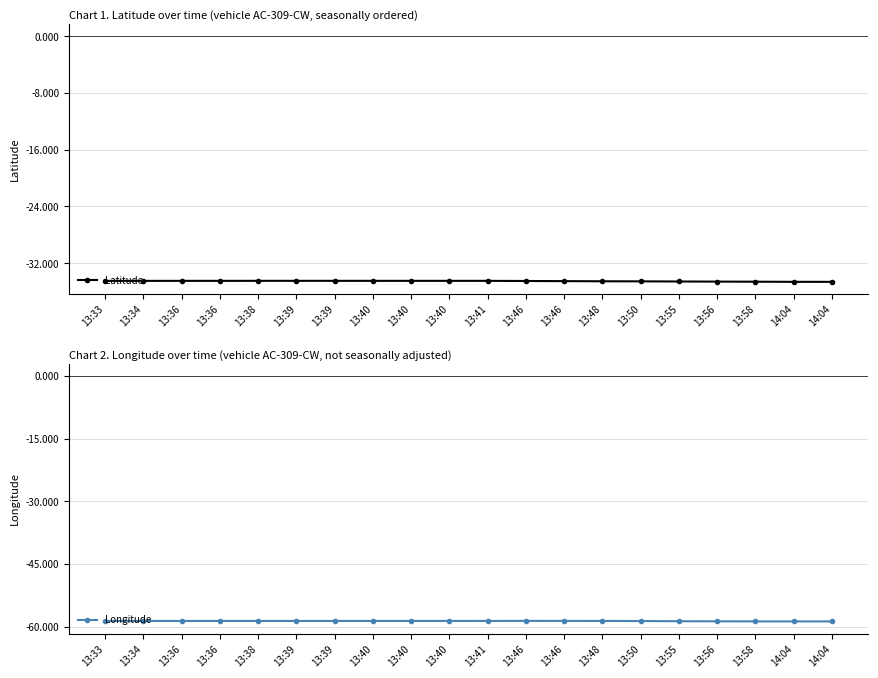

Does the chart display data point markers on the line(s)?

Yes